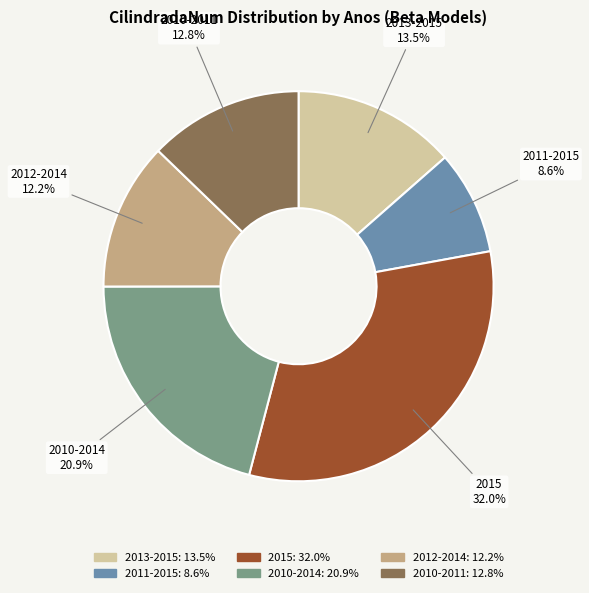

How many segments does this pie chart have?

6